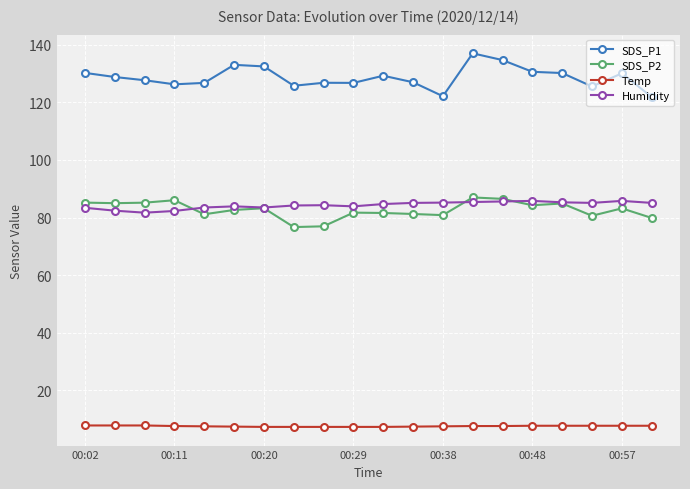

True or false: Temp and SDS_P2 intersect in this chart.

False